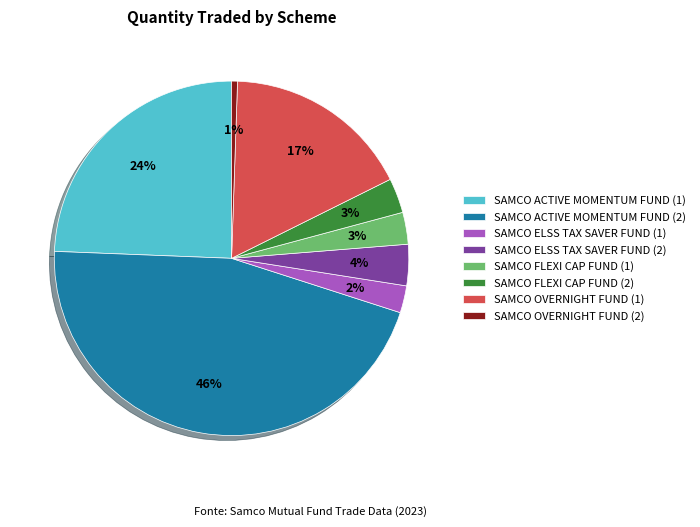

To the nearest percent, what is the combined percentage of SAMCO ELSS TAX SAVER FUND (1) and SAMCO ACTIVE MOMENTUM FUND (2)?

48%